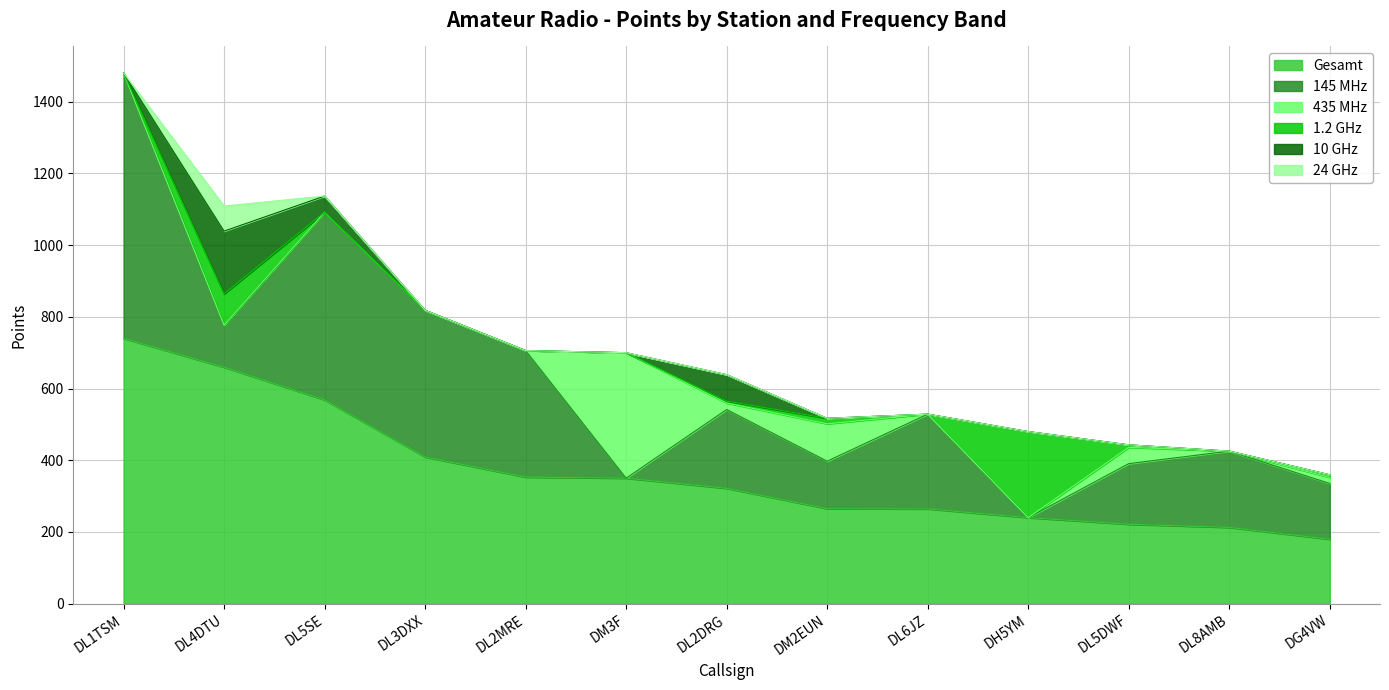

True or false: 145 MHz has more than 2 points higher than both neighbors.

True